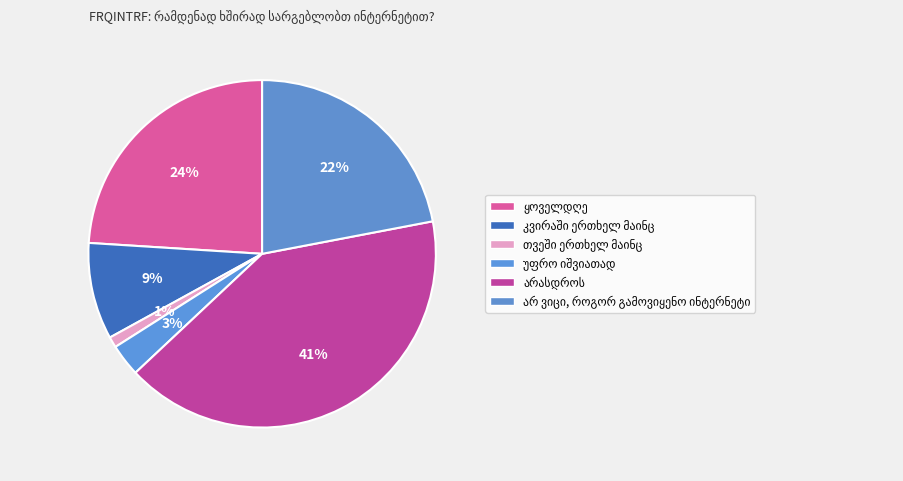

To the nearest percent, what is the difference between the largest and smallest slice percentages?

40%